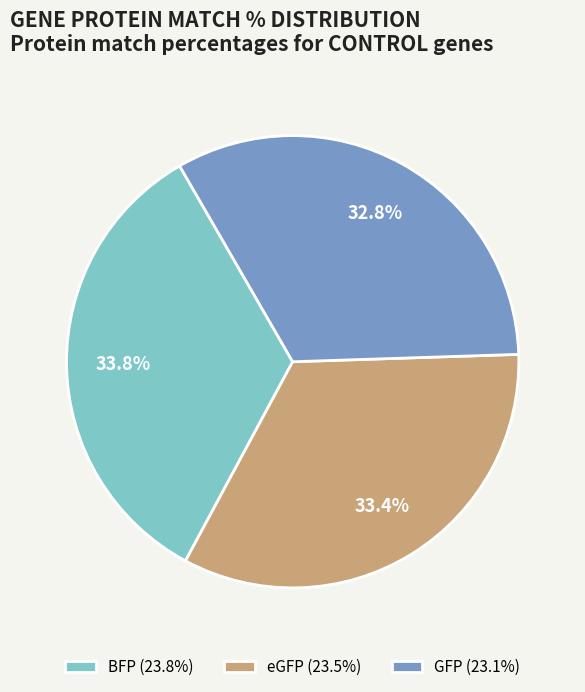

Which category has the smallest portion of the pie?

GFP